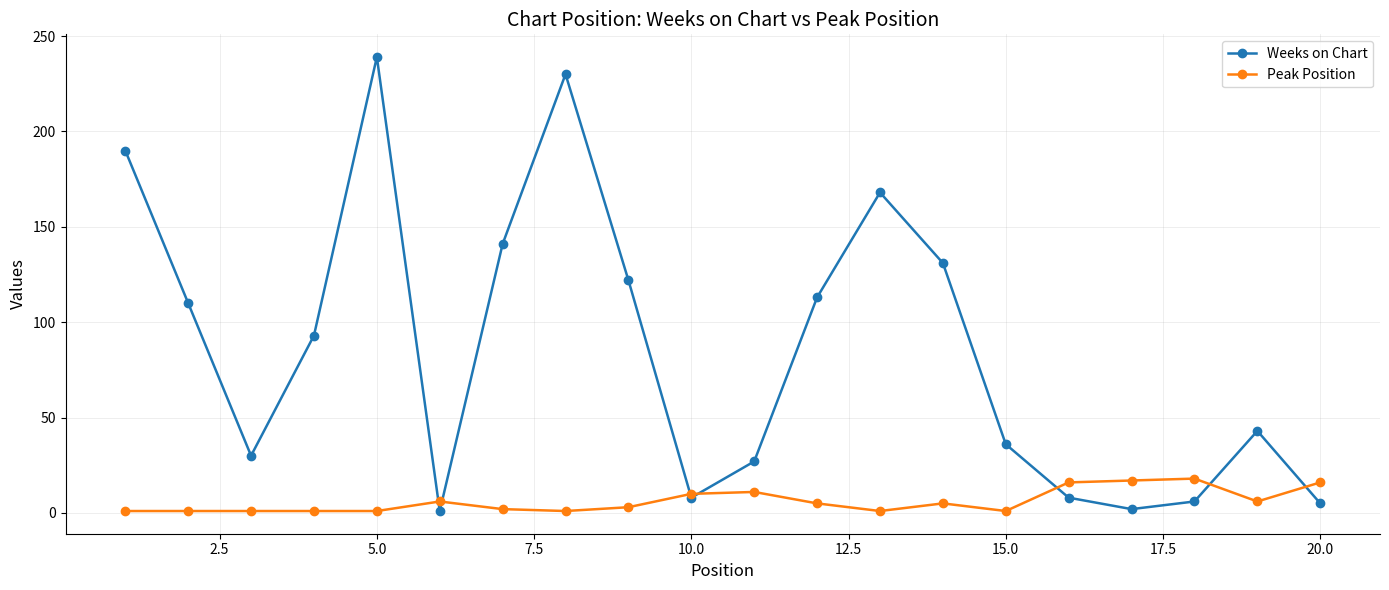

Which series has the widest spread of values?

Weeks on Chart